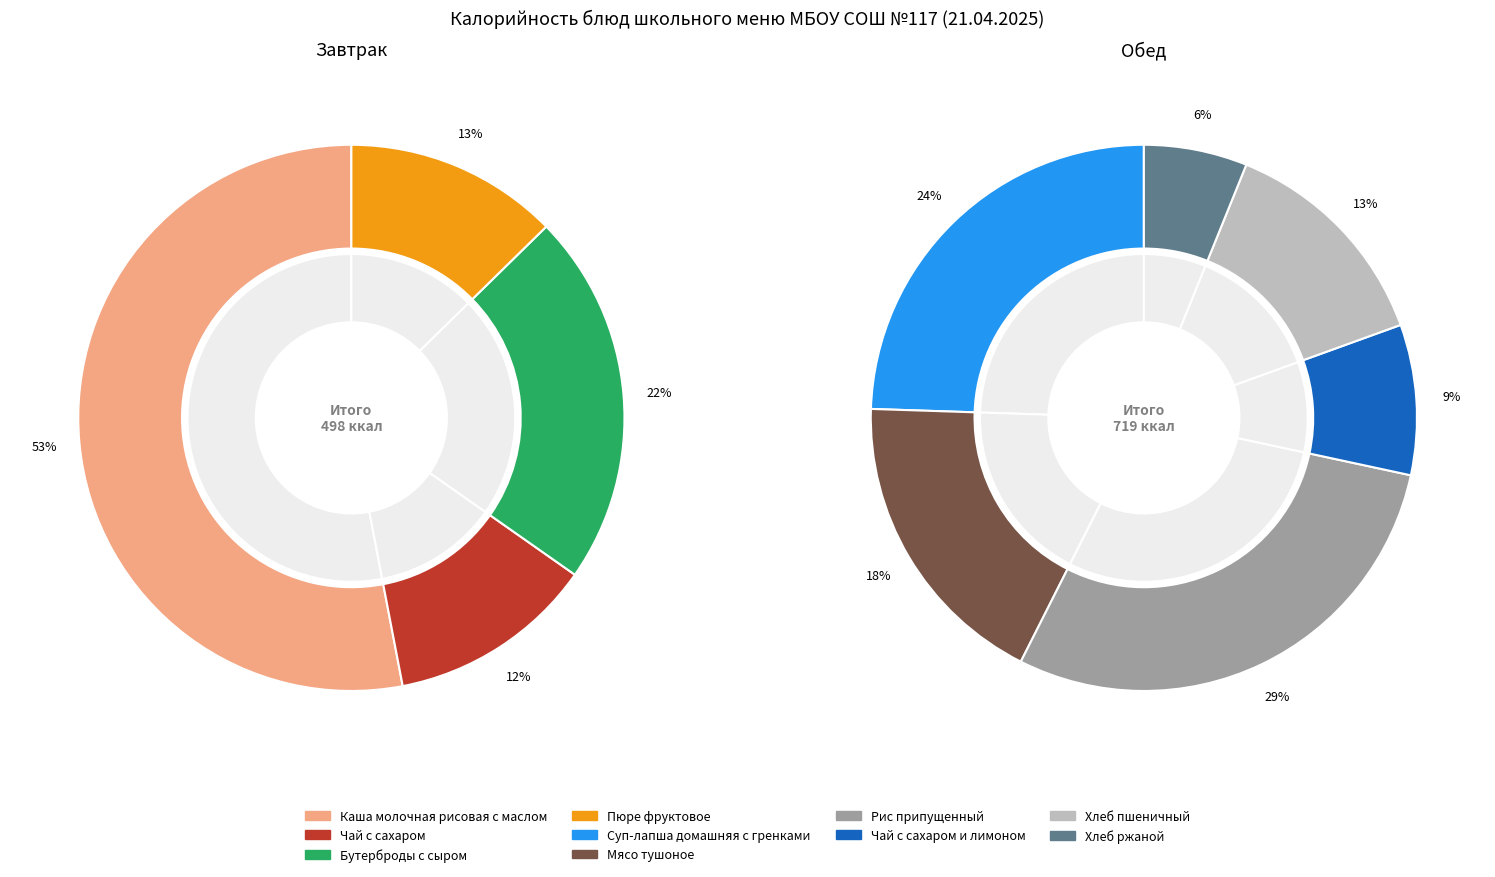

Rank the categories by Breakfast value from highest to lowest.

Каша молочная рисовая с маслом, Бутерброды с сыром, Пюре фруктовое, Чай с сахаром